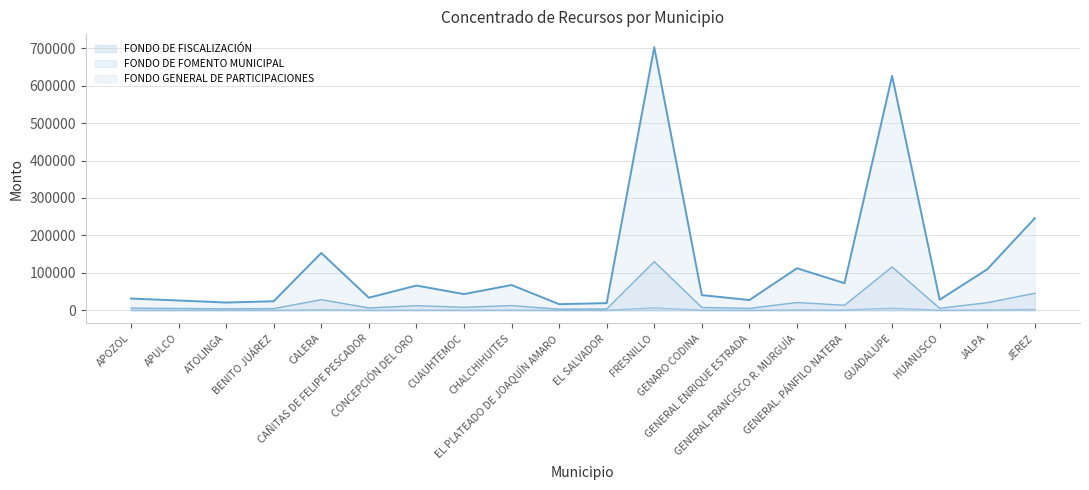

True or false: FONDO GENERAL DE PARTICIPACIONES and FONDO DE FOMENTO MUNICIPAL intersect in this chart.

False